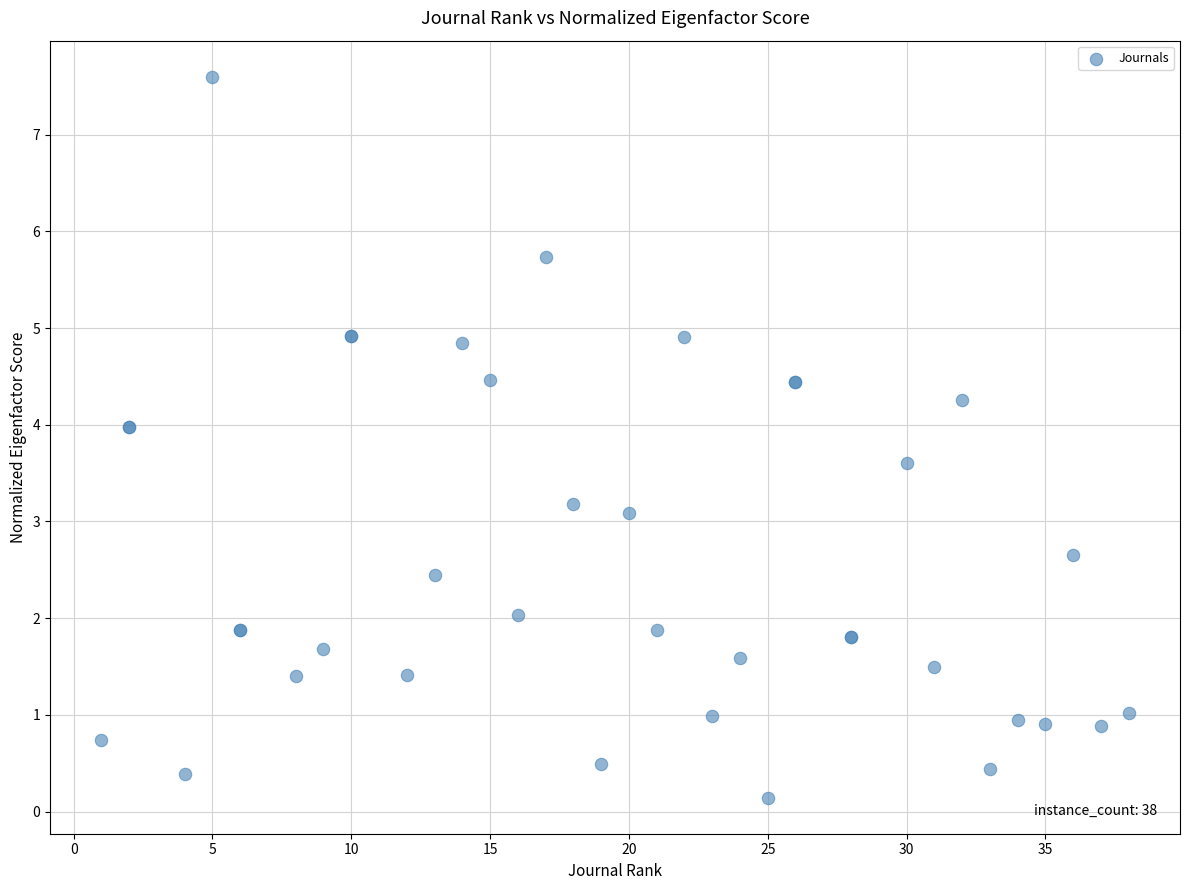

What Y value in the scatter plot is closest to 3?

3.1